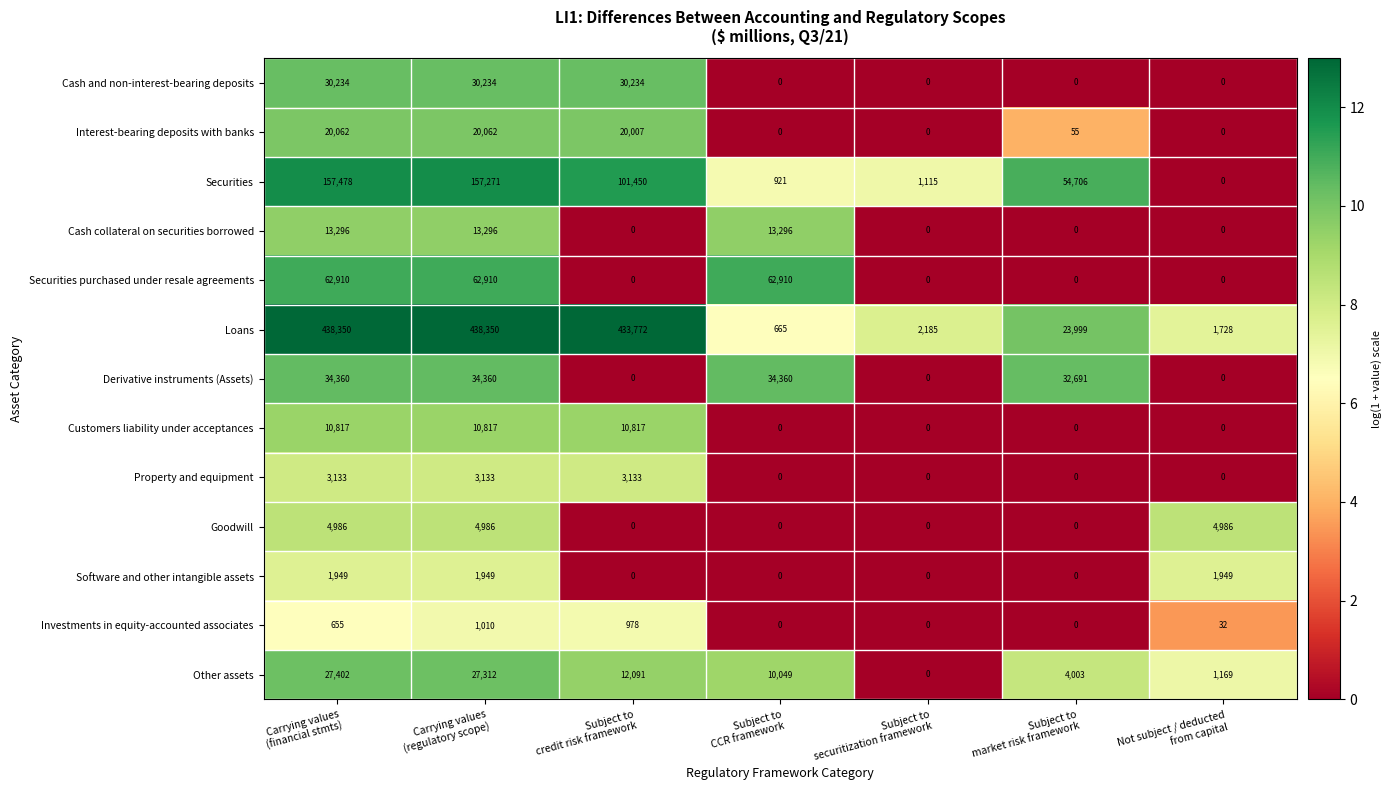

What is the sum of all Property and equipment values?

9399